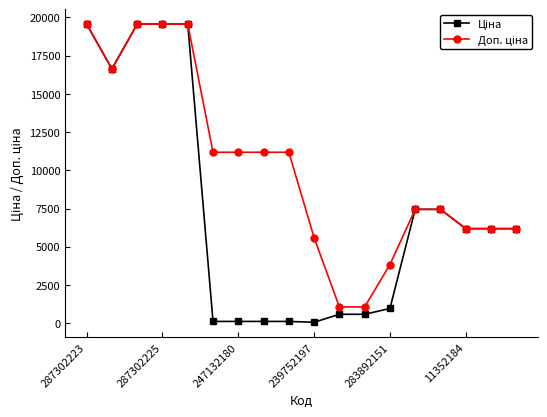

At how many categories does at least one series exceed 4122?

15